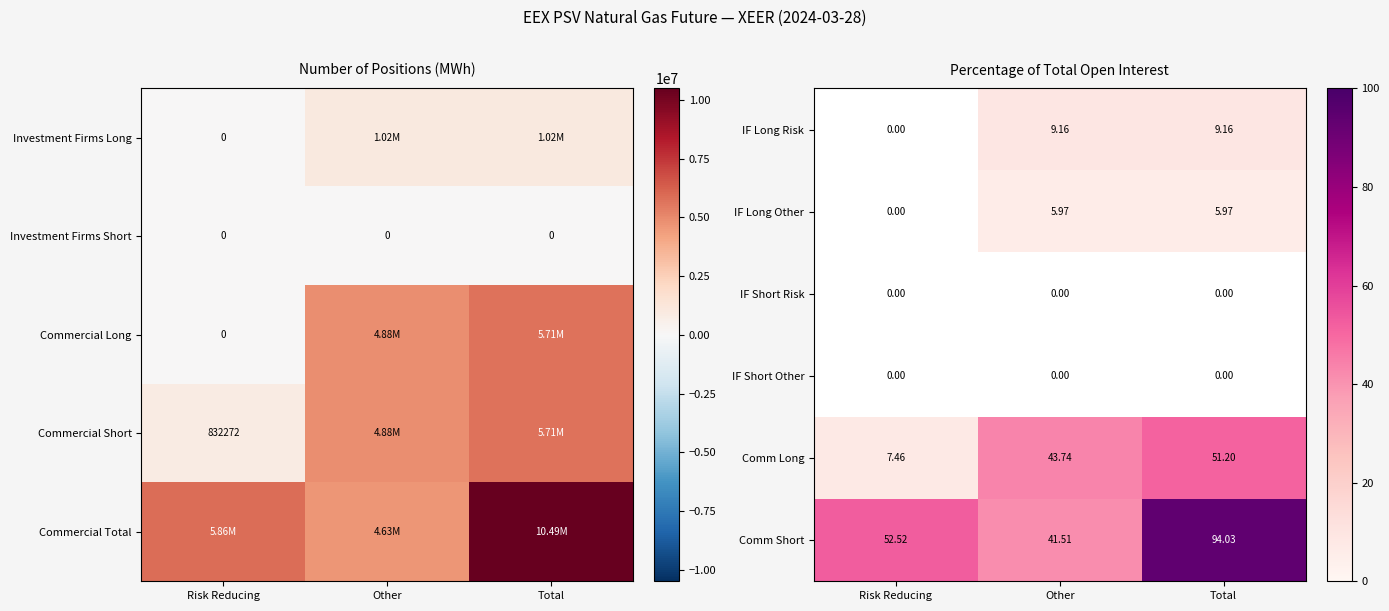

At which label is Comm Long closest to 29?

Other